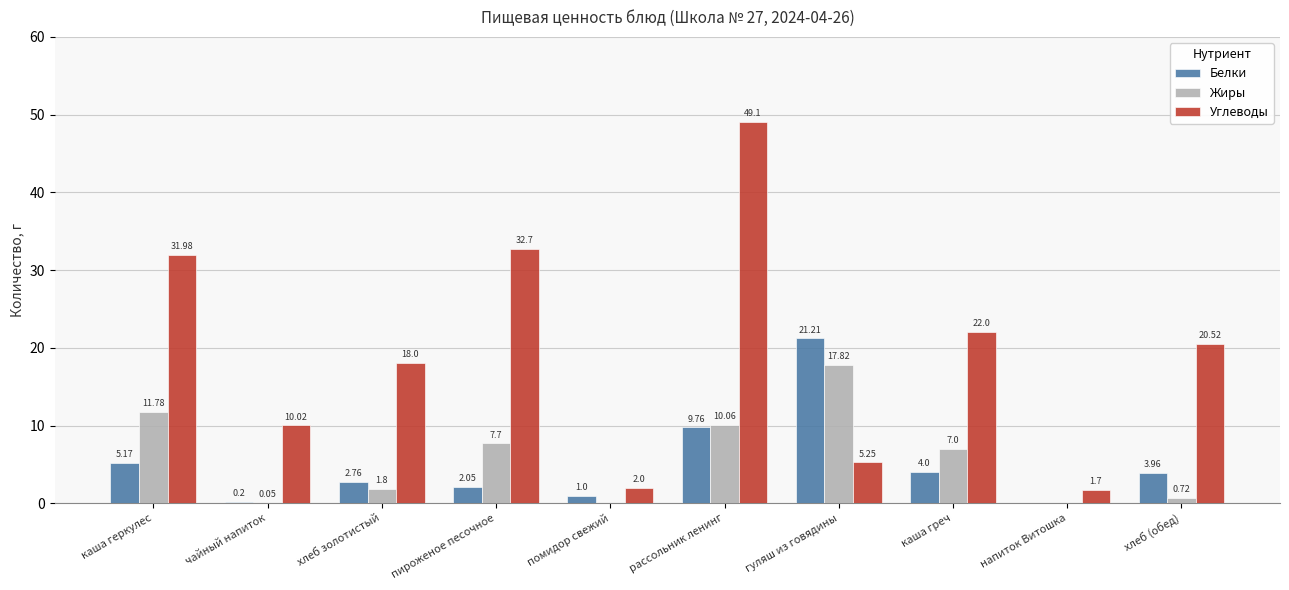

What is the sum of the Углеводы values at чайный напиток and каша греч?

32.0